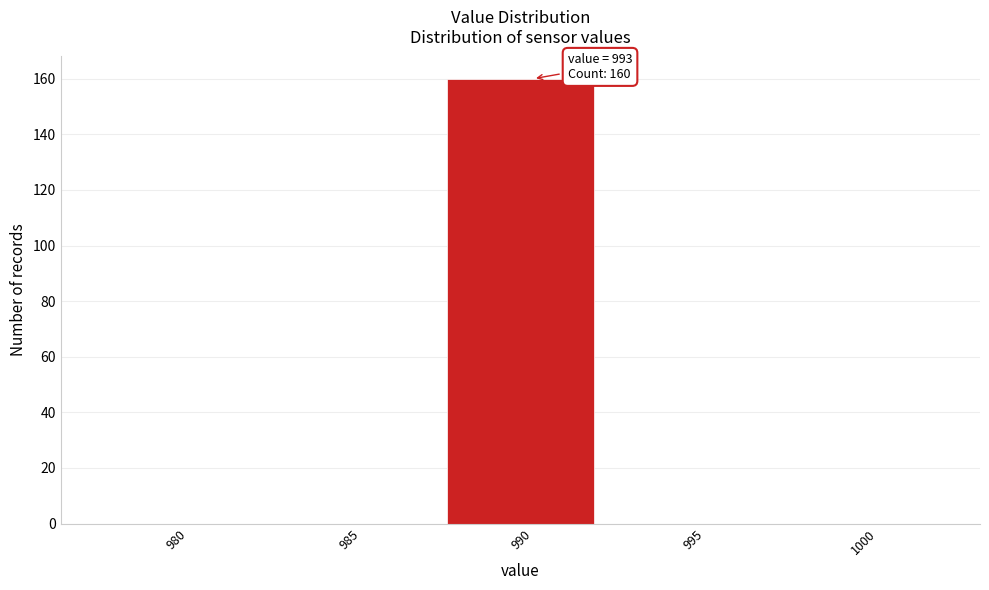

Reading left to right, extract all data points from this chart.

980=0	985=0	990=160	995=0	1000=0